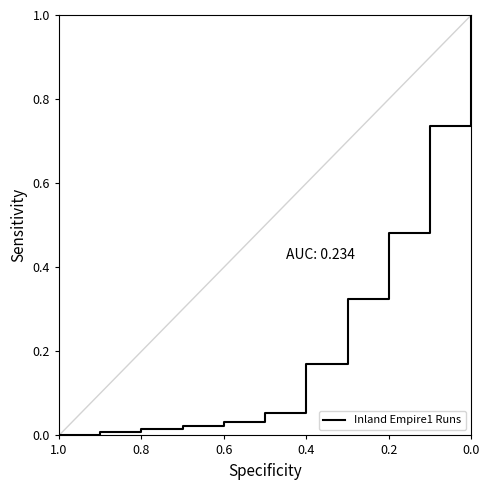

Is this an area chart (filled region under the line)?

No